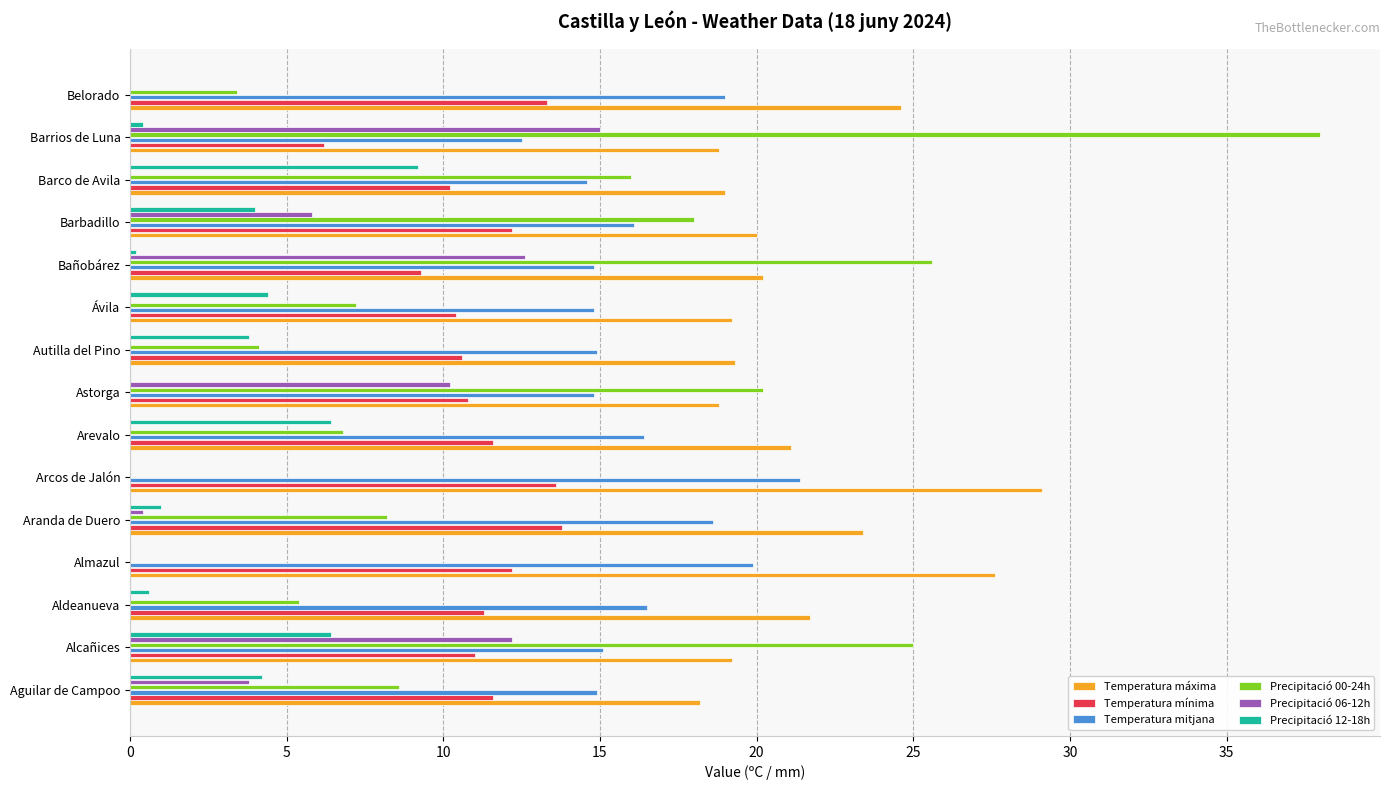

At which category does the chart reach its peak across all series?

Barrios de Luna